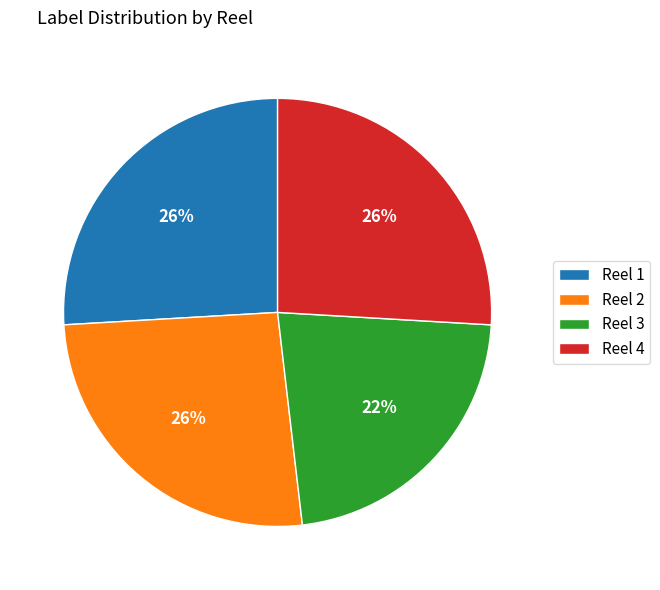

To the nearest percent, what percentage of the pie is Reel 4?

26%